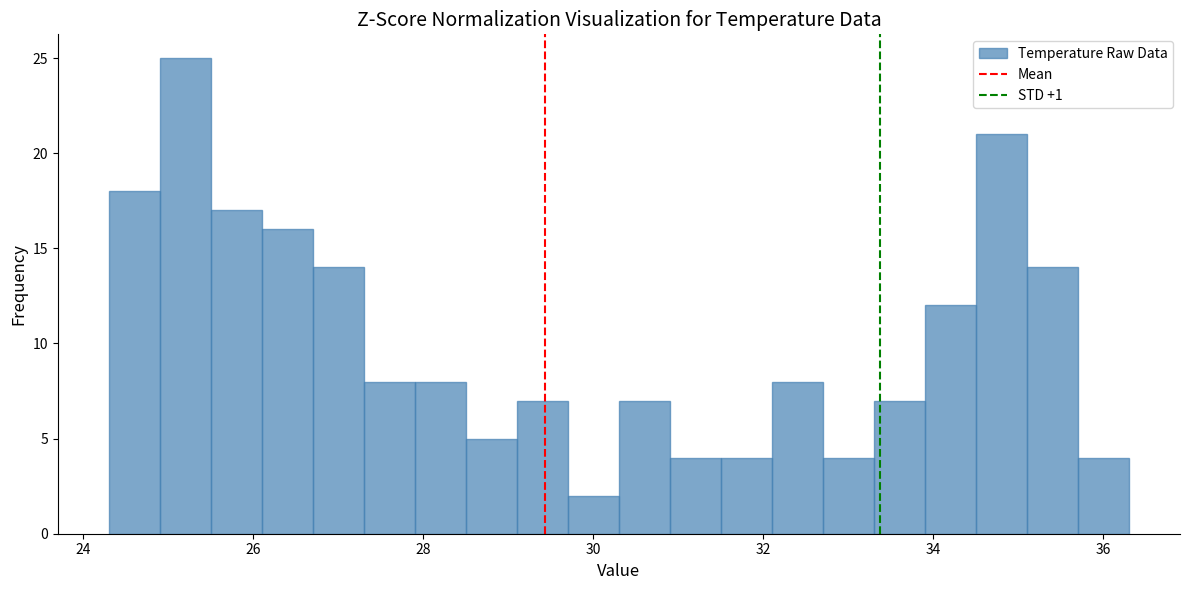

Around what value on the x-axis is the tallest bar? Give the approximate position of its centre, as read against the axis.

25.2